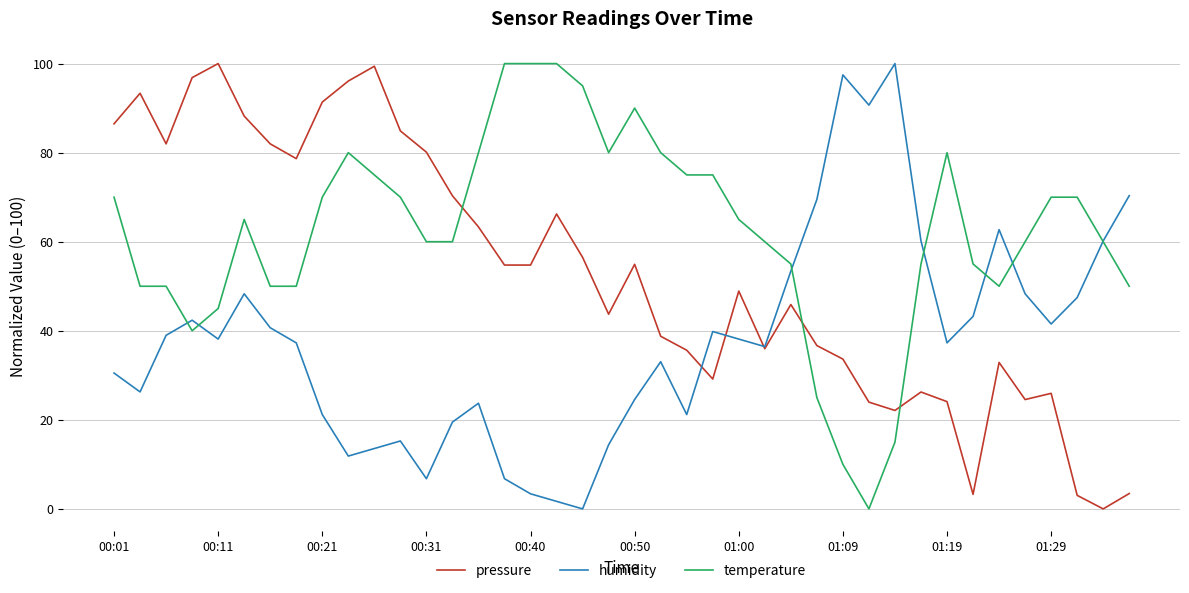

Rank the series by their average value, from highest to lowest.

temperature, pressure, humidity